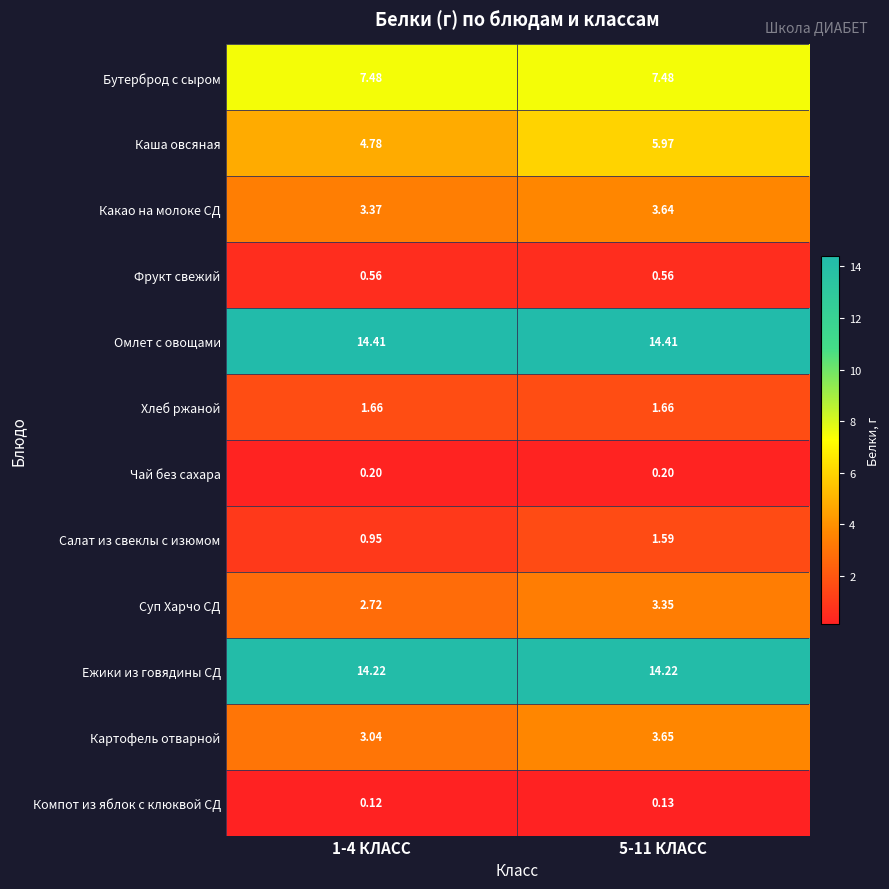

Which series has the largest total across all categories?

Омлет с овощами